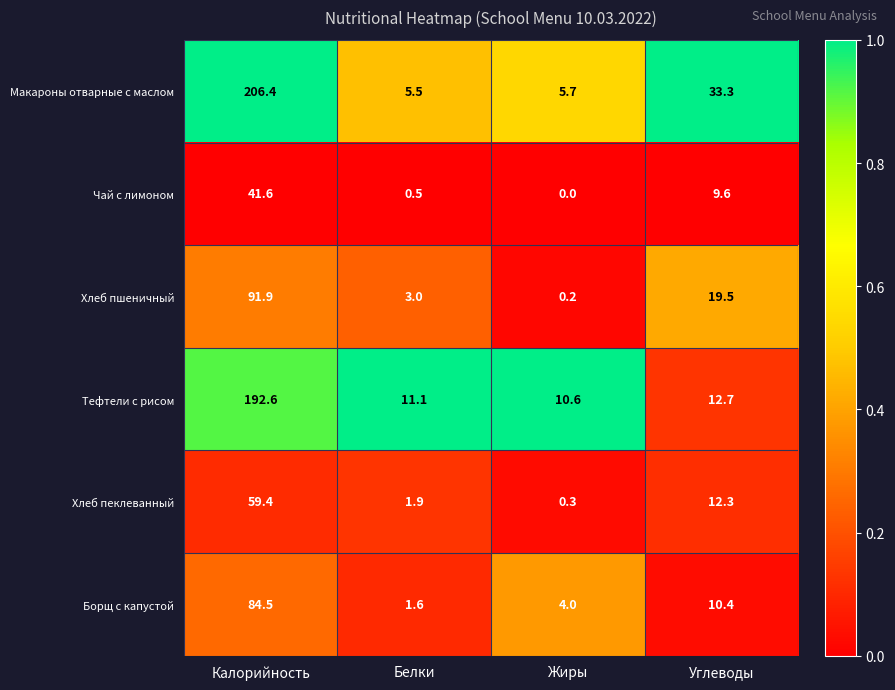

Where does the Хлеб пшеничный series first go above 19?

Калорийность